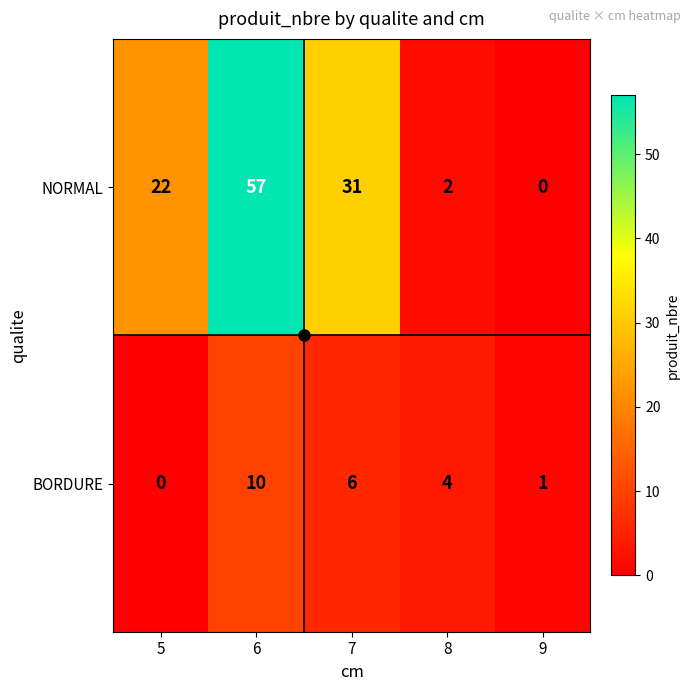

Between 6 and 8, which series saw the biggest shift?

NORMAL